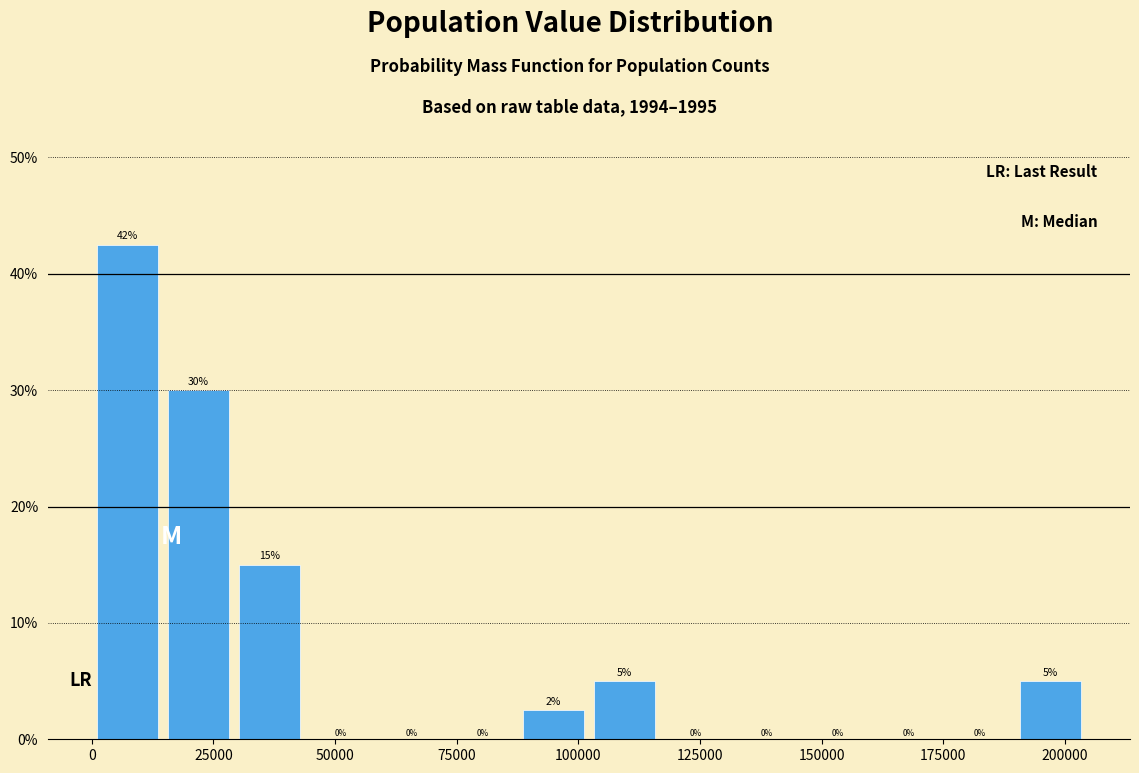

Read against the x-axis, roughly where is the centre of the tallest bar?

5000